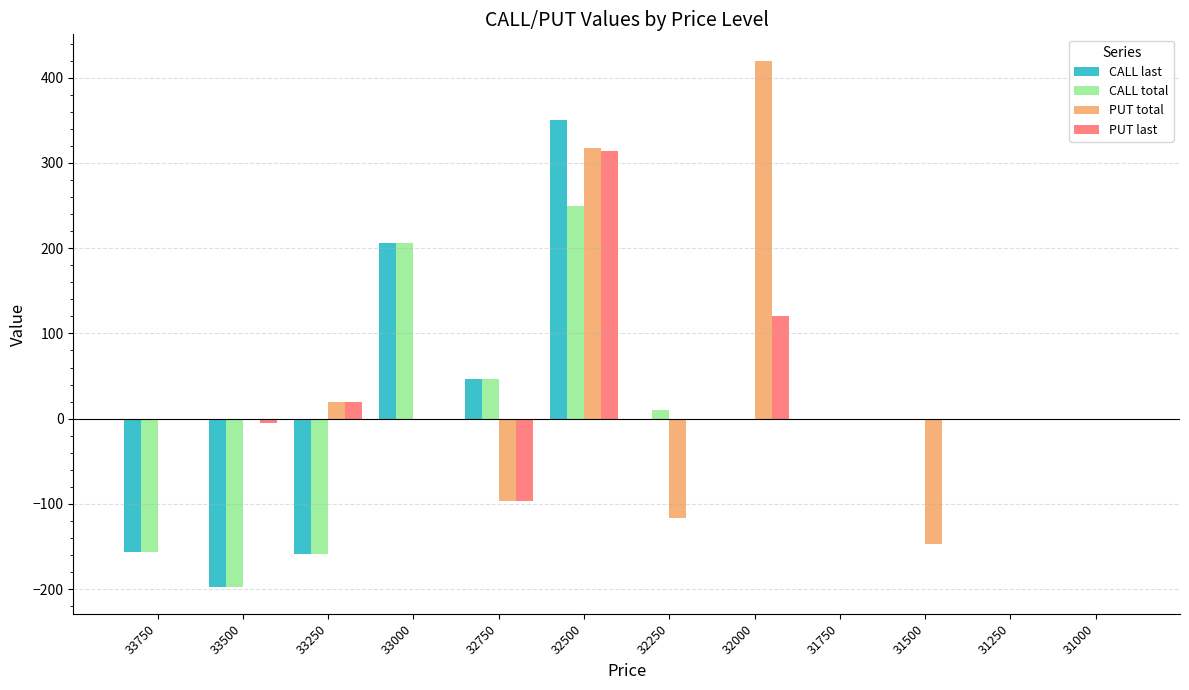

What is the sum of all PUT total values?

395